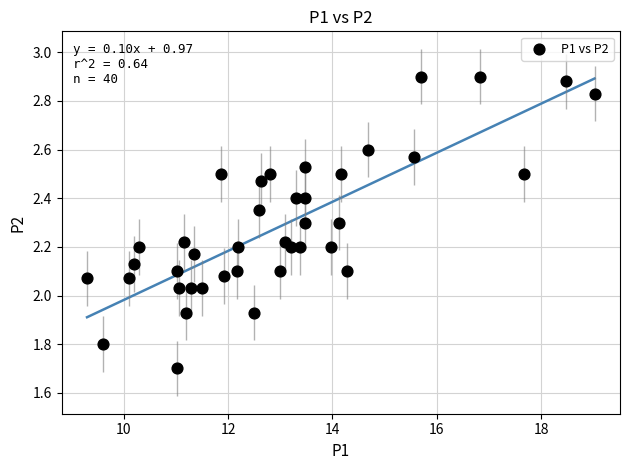

What is the range of Y values (max minus min)?

1.2